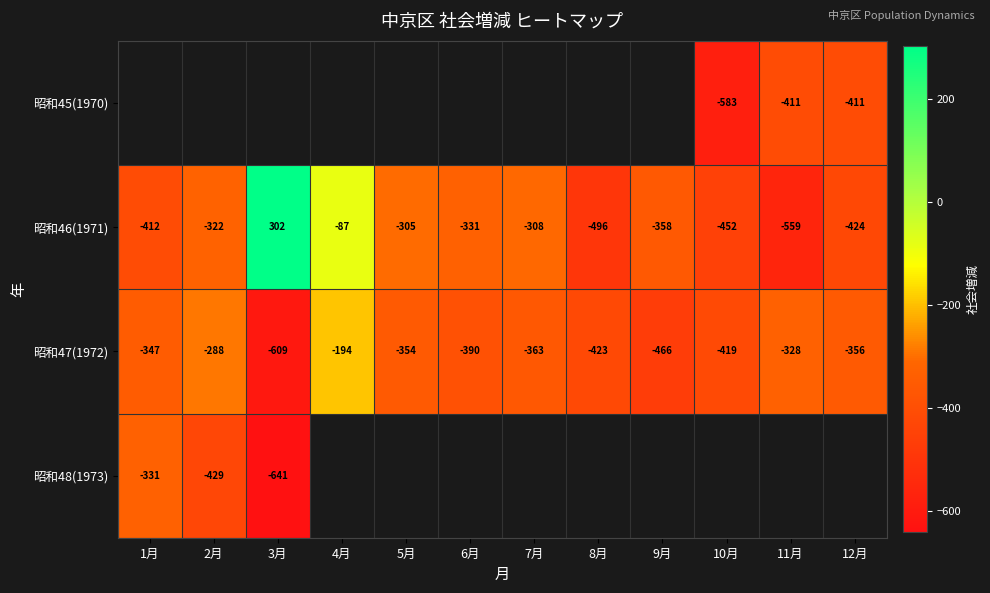

At which label does 昭和47(1972) reach its minimum?

3月